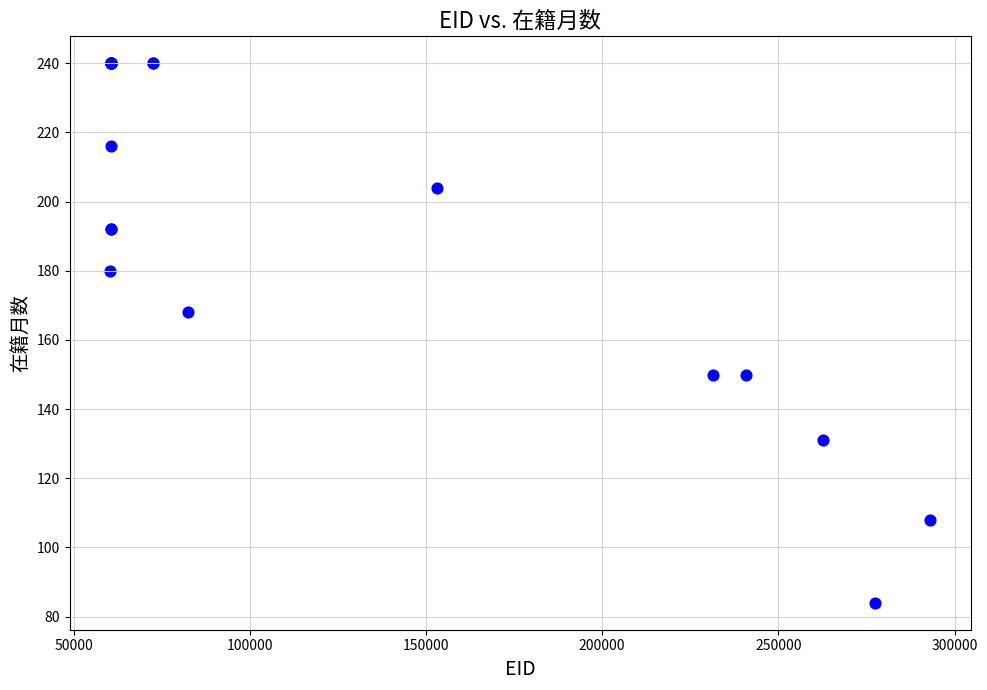

What Y value in the scatter plot is closest to 162?

168